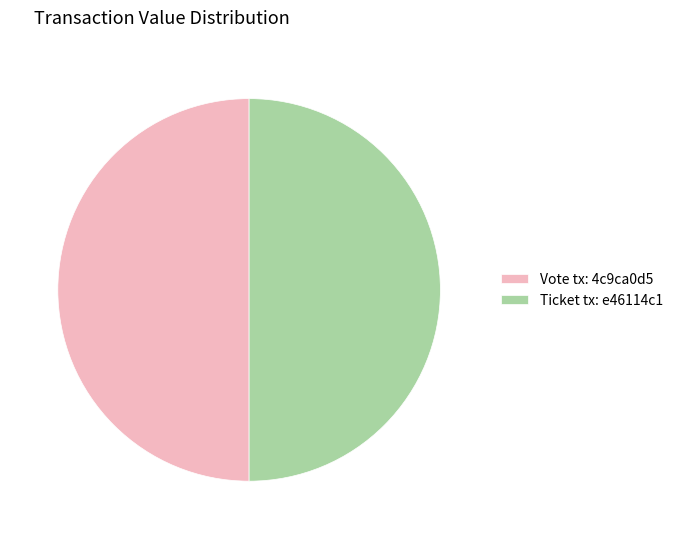

True or false: Vote tx: 4c9ca0d5 accounts for 50% of the total.

True